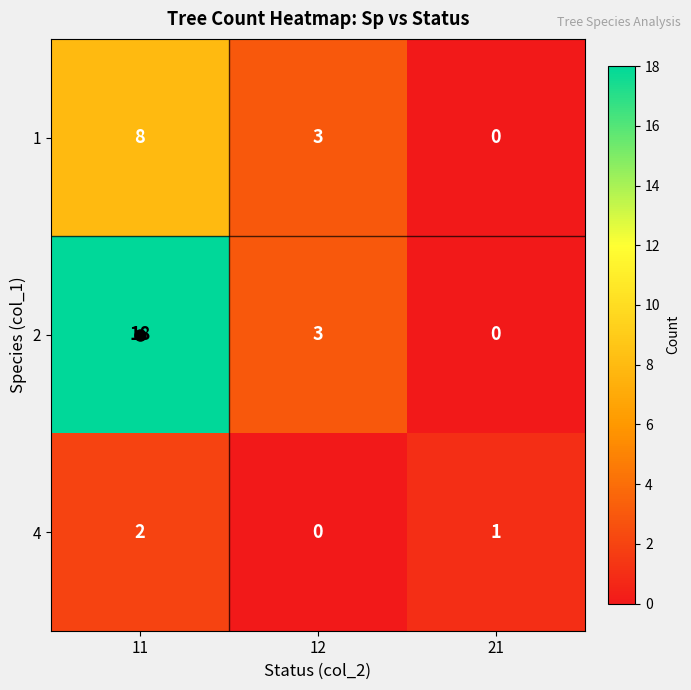

How many values in 1 are above zero?

2